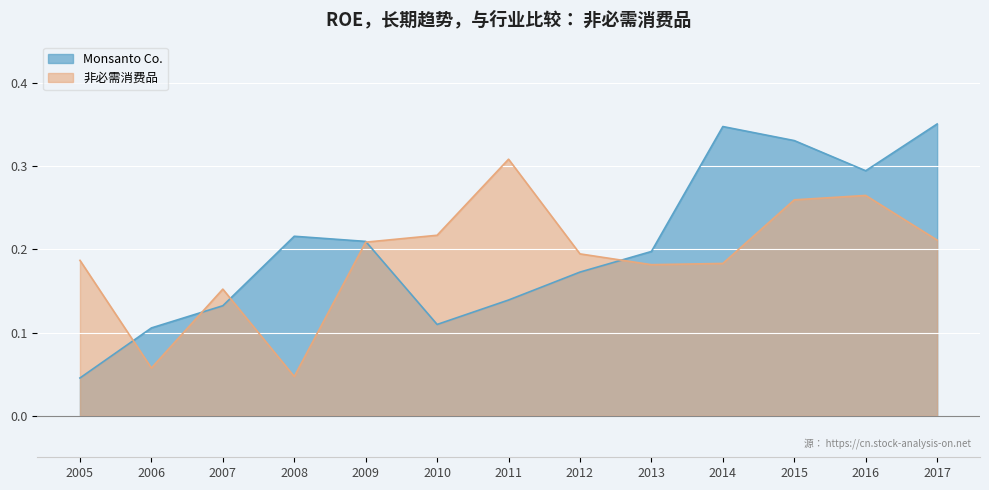

List the series in order of their overall mean, lowest first.

非必需消费品, Monsanto Co.